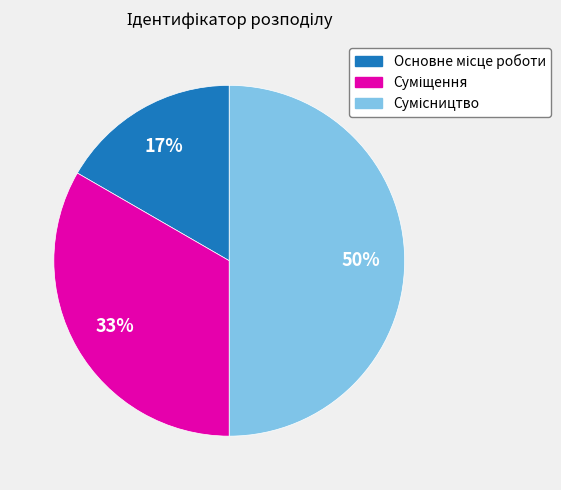

To the nearest percent, what is the average slice percentage?

33%